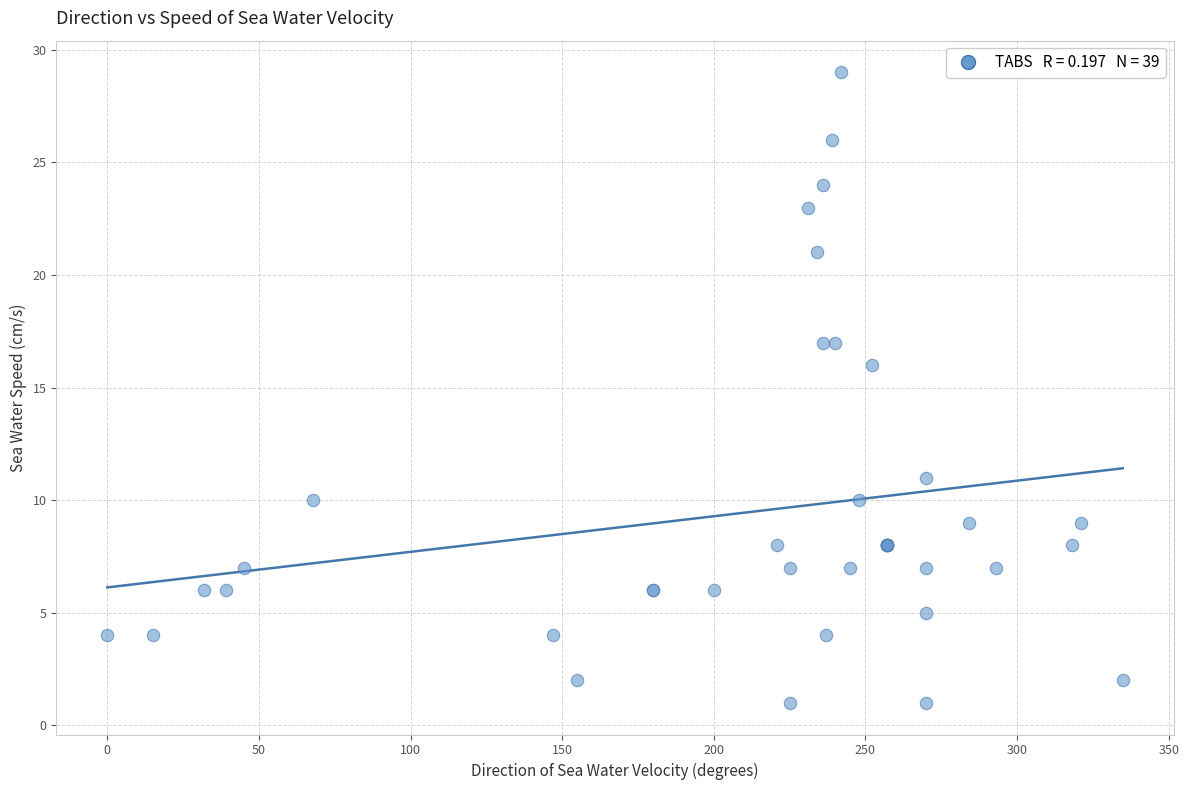

What Y value in the scatter plot is closest to 15?

16.0